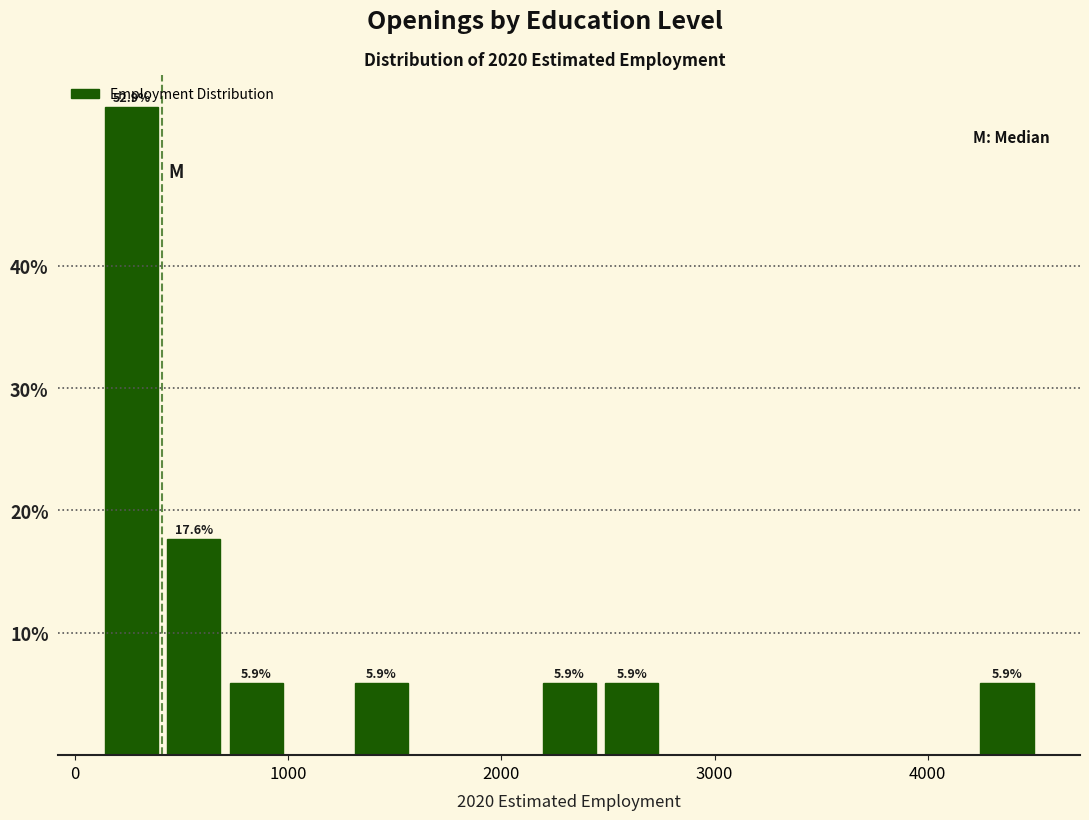

Read against the x-axis, roughly where is the centre of the tallest bar?

300